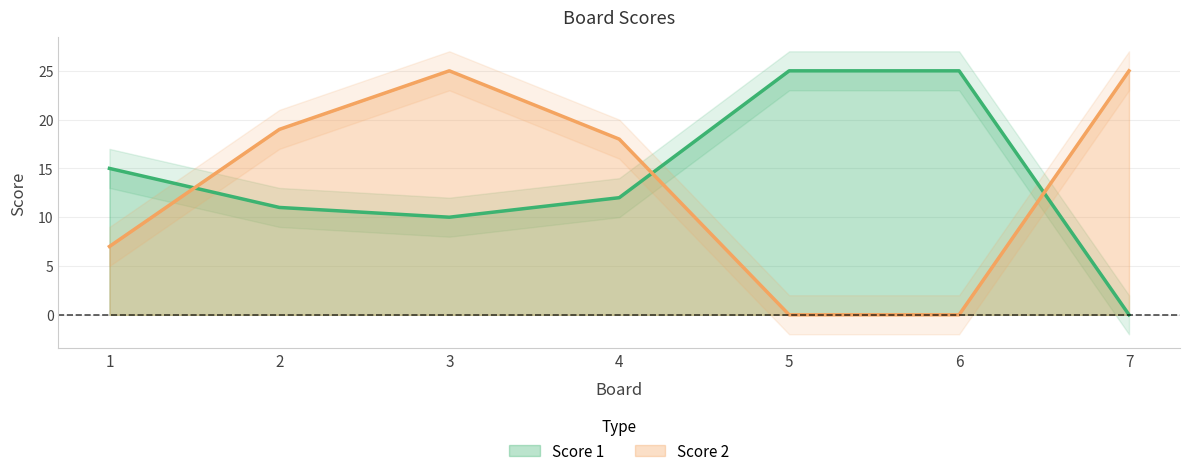

True or false: Score 1 has a value of 0 at 7.

True